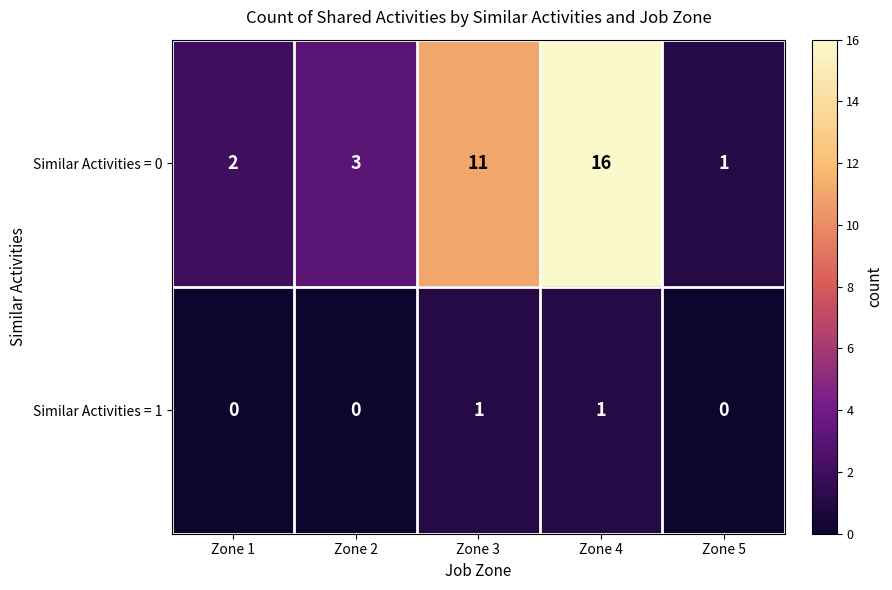

What is the highest value of the Similar Activities = 0 series?

16